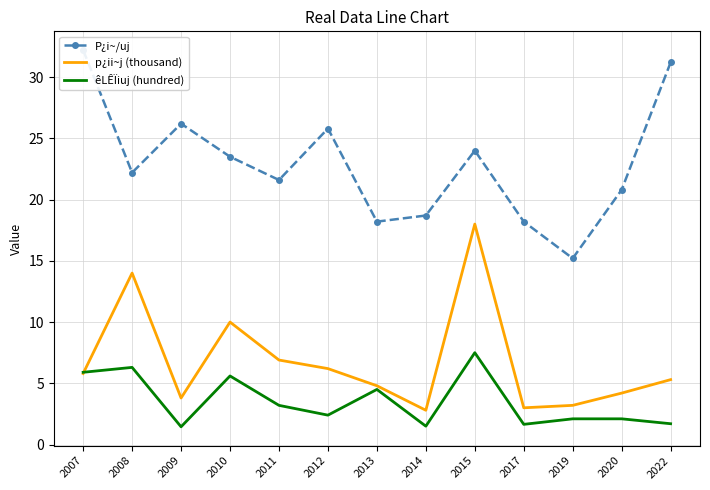

What is the greatest value displayed?

32.2